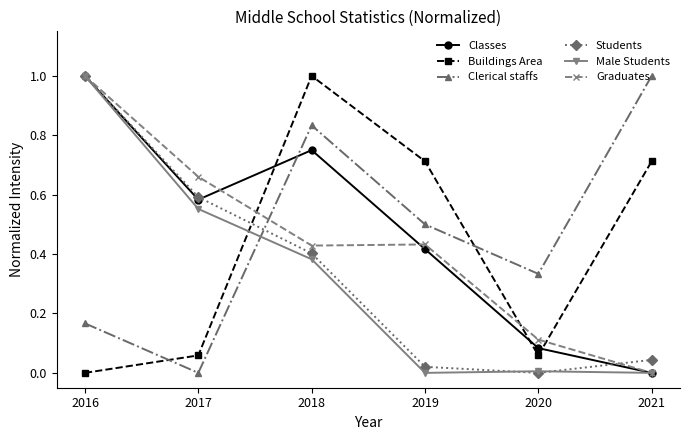

What is the highest value of the Male Students series?

1.0